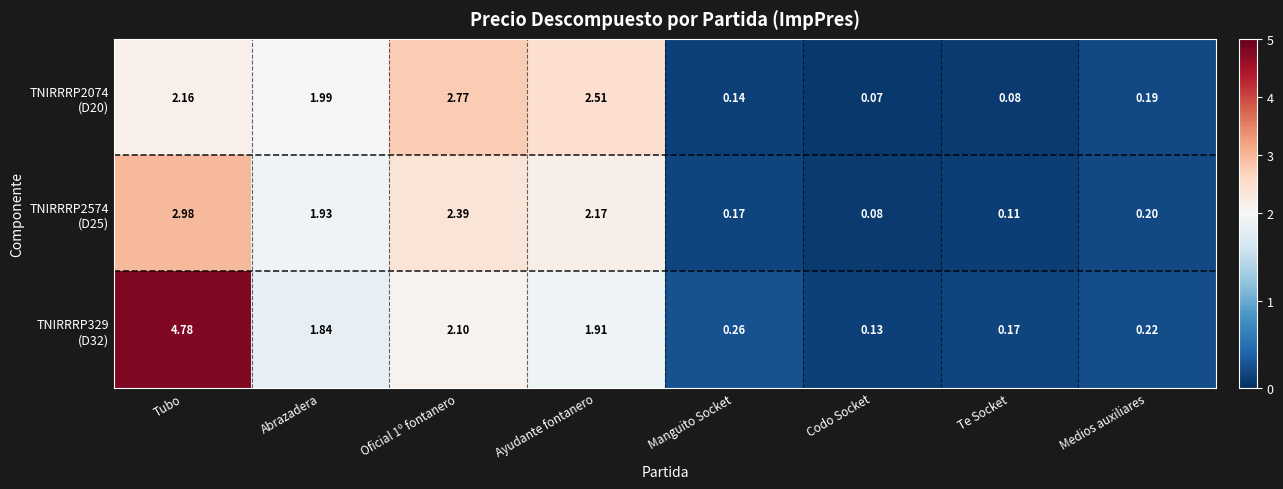

At which category is the sum across all series the highest?

Tubo